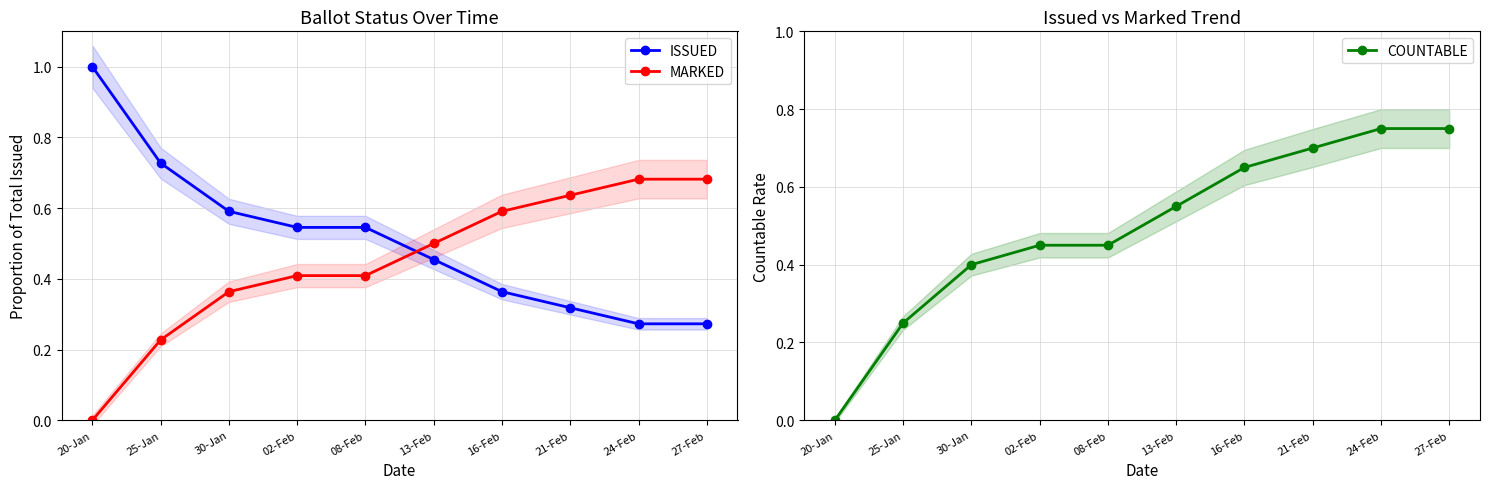

List the labels in order of COUNTABLE value, largest first.

24-Feb, 27-Feb, 21-Feb, 16-Feb, 13-Feb, 02-Feb, 08-Feb, 30-Jan, 25-Jan, 20-Jan